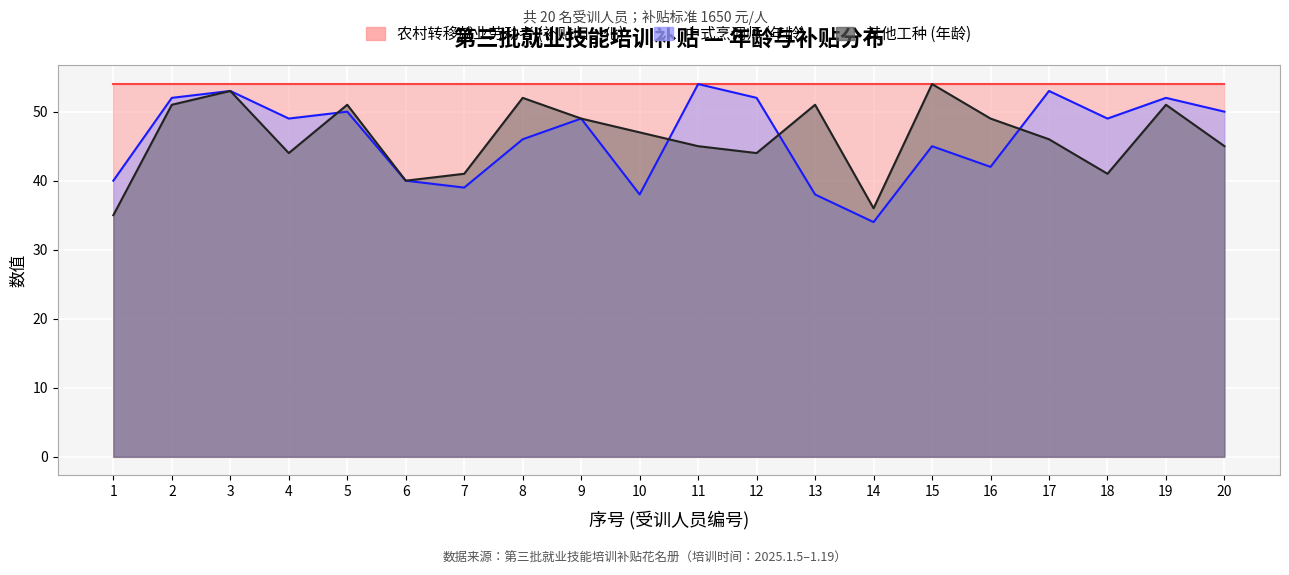

Rank the series by their maximum value, from highest to lowest.

中式烹调师, 其他工种